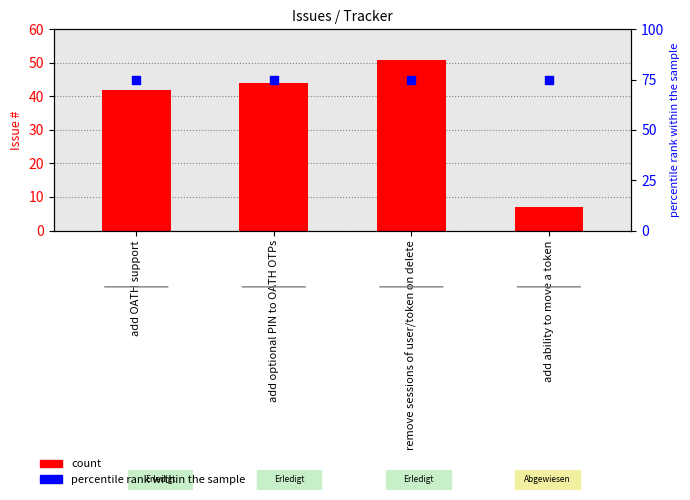

Which series has the largest total across all categories?

percentile rank within the sample